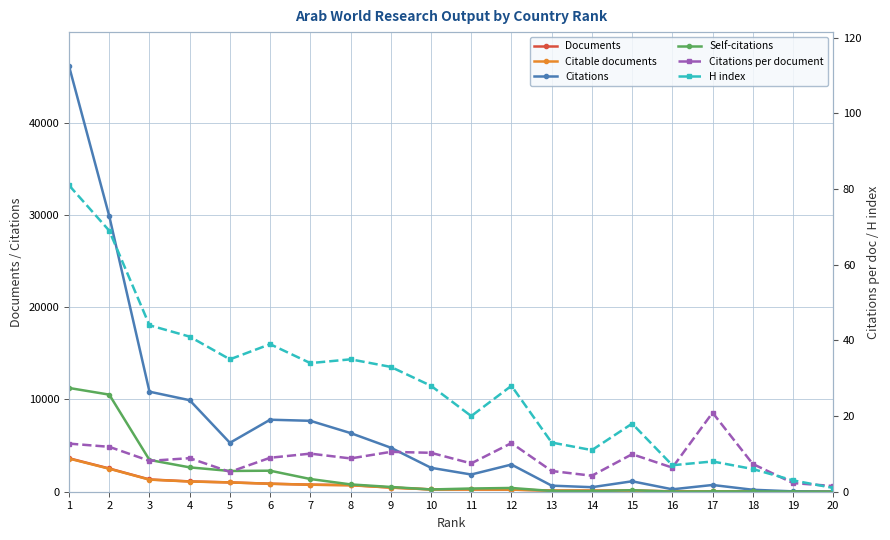

What is the sum of all H index values?

554.0